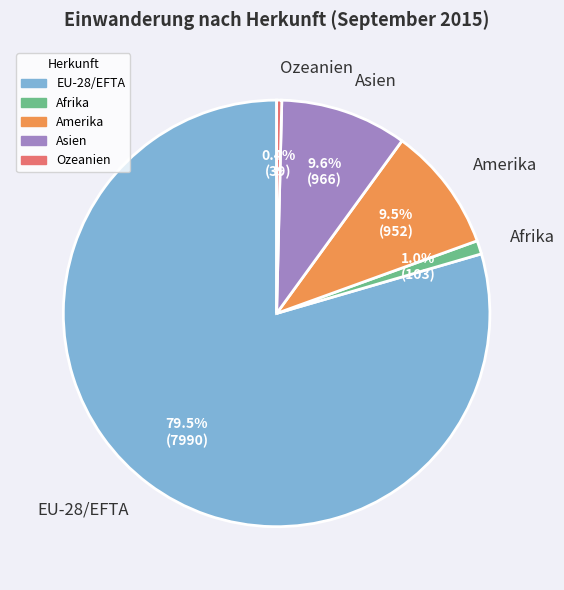

Which slice represents more than half of the pie?

EU-28/EFTA